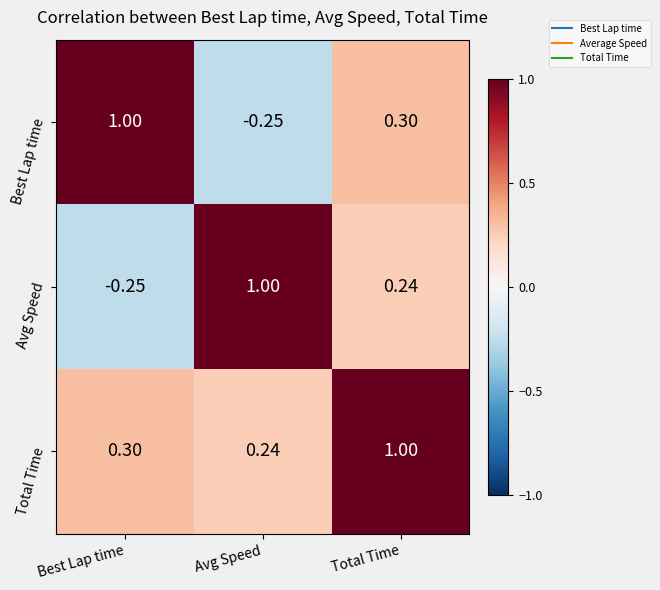

Where does the Best Lap time series first go above 0?

Best Lap time